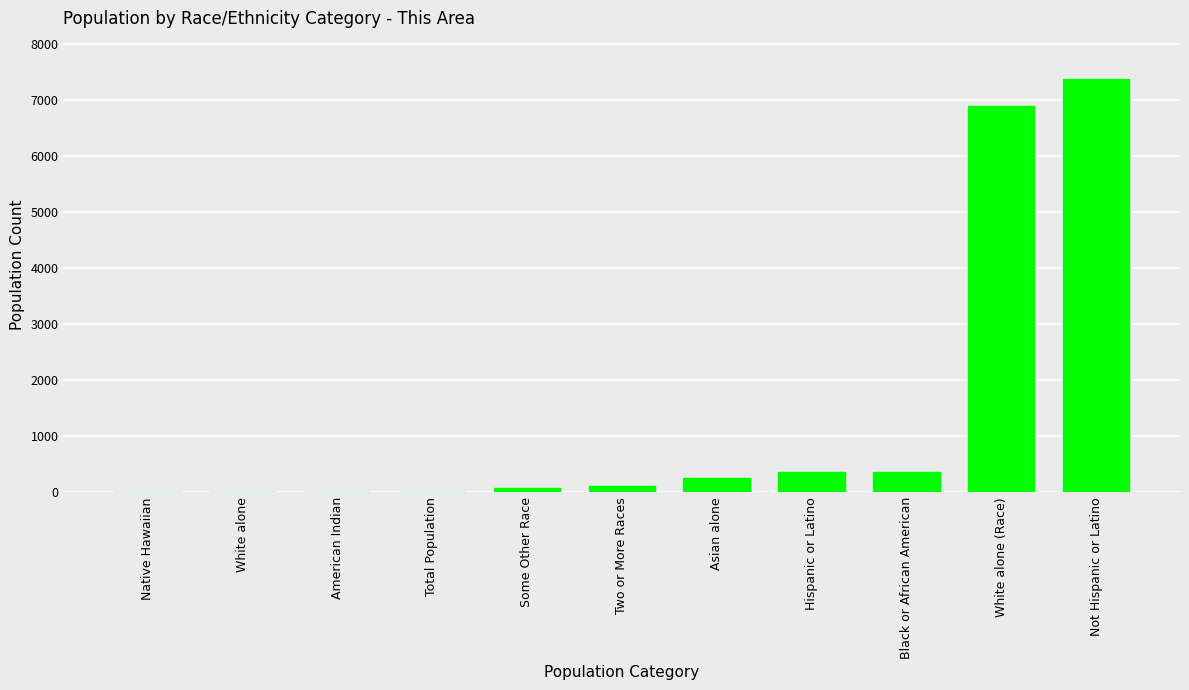

How many categories are shown in the chart?

11